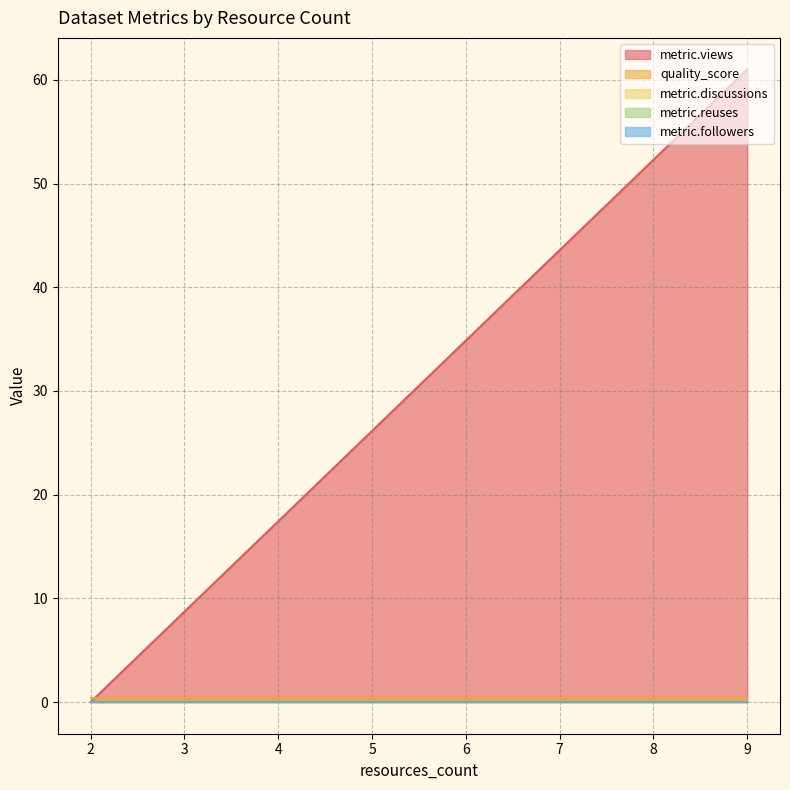

Does the chart display data point markers on the line(s)?

No